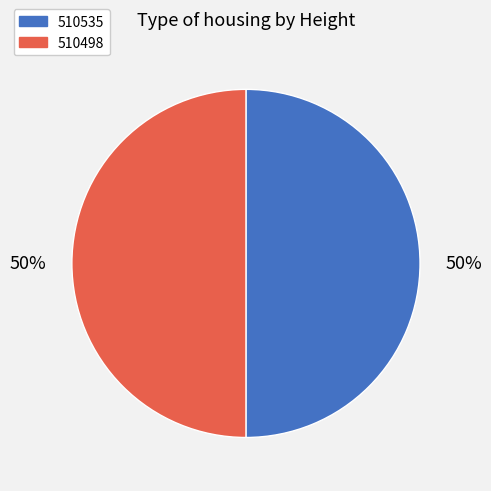

How many segments does this pie chart have?

2